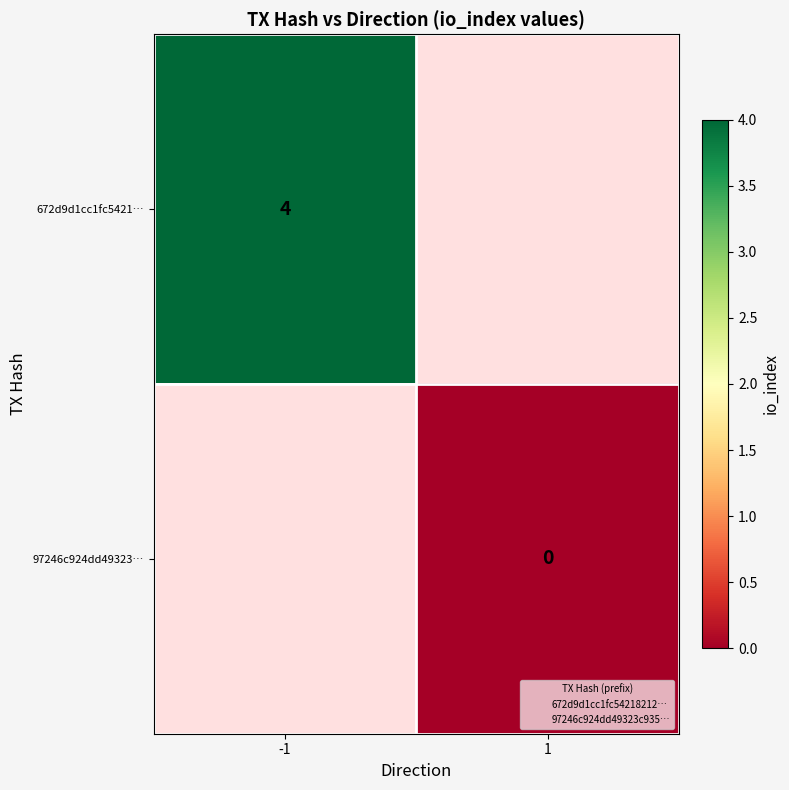

Rank the series by their average value, from highest to lowest.

672d9d1cc1fc5421…, 97246c924dd49323…